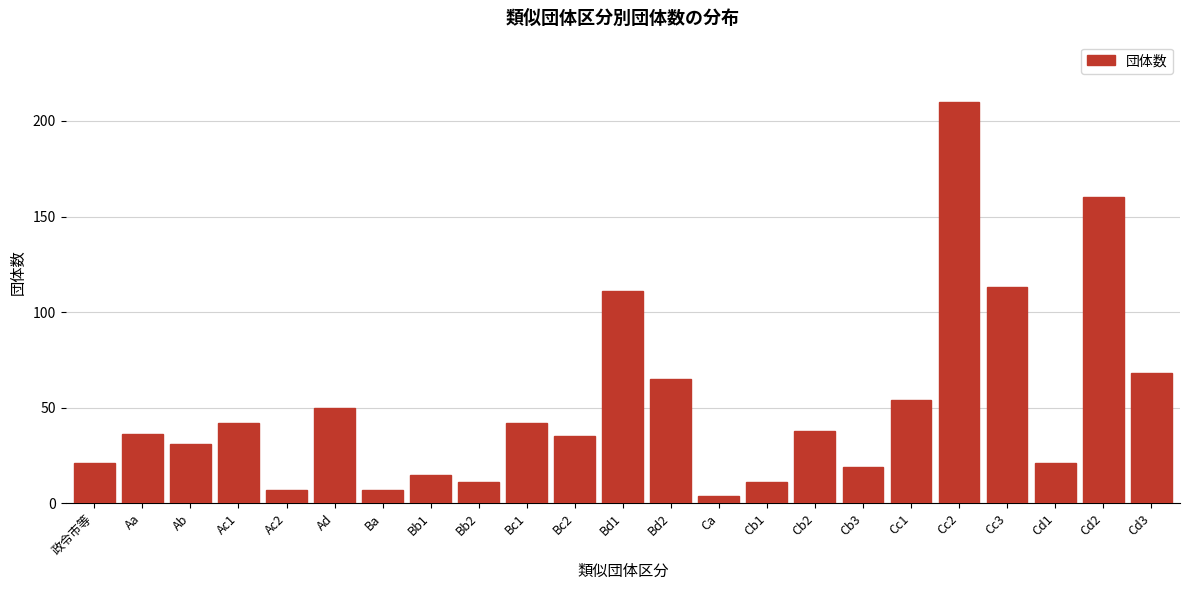

Reading right to left, list all the values displayed in this chart.

Cd3=68	Cd2=160	Cd1=21	Cc3=113	Cc2=210	Cc1=54	Cb3=19	Cb2=38	Cb1=11	Ca=4	Bd2=65	Bd1=111	Bc2=35	Bc1=42	Bb2=11	Bb1=15	Ba=7	Ad=50	Ac2=7	Ac1=42	Ab=31	Aa=36	政令市等=21